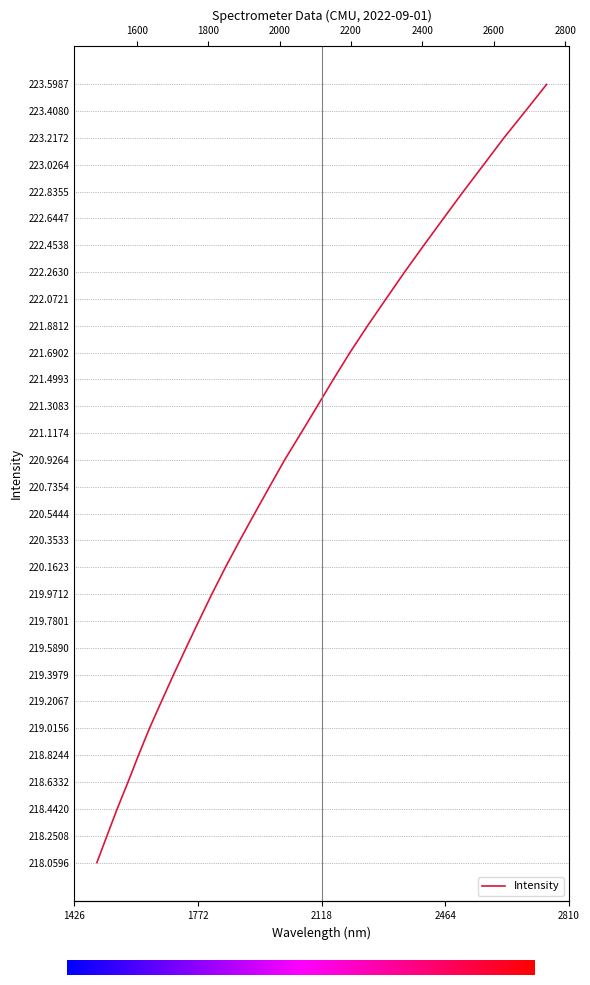

What is the ratio of the value at 219.2067 to the value at 222.0721?

1.0